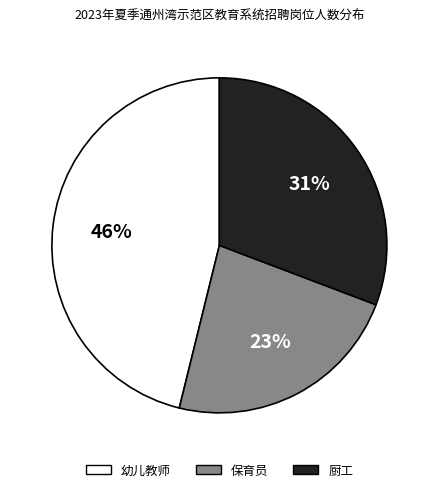

To the nearest percent, what is the difference between the 保育员 and 幼儿教师 slice percentages?

23%